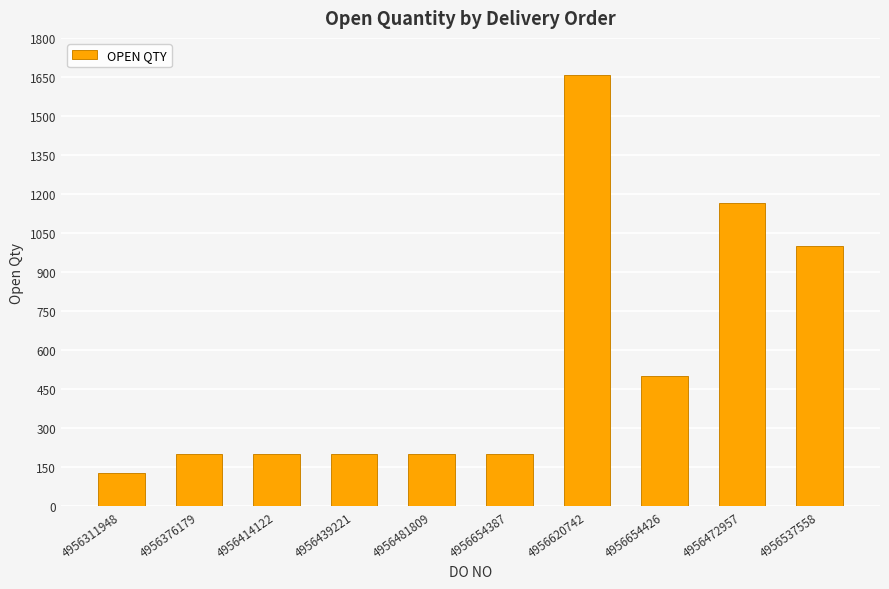

Reading left to right, what are all the values shown in this chart?

127	200	200	200	200	200	1657	500	1165	1000